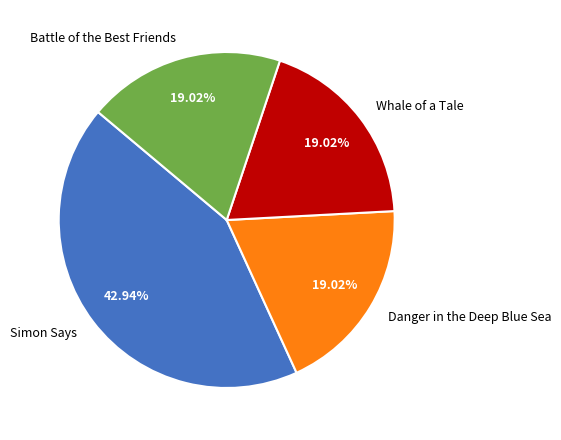

What is the largest slice in the pie chart?

Simon Says